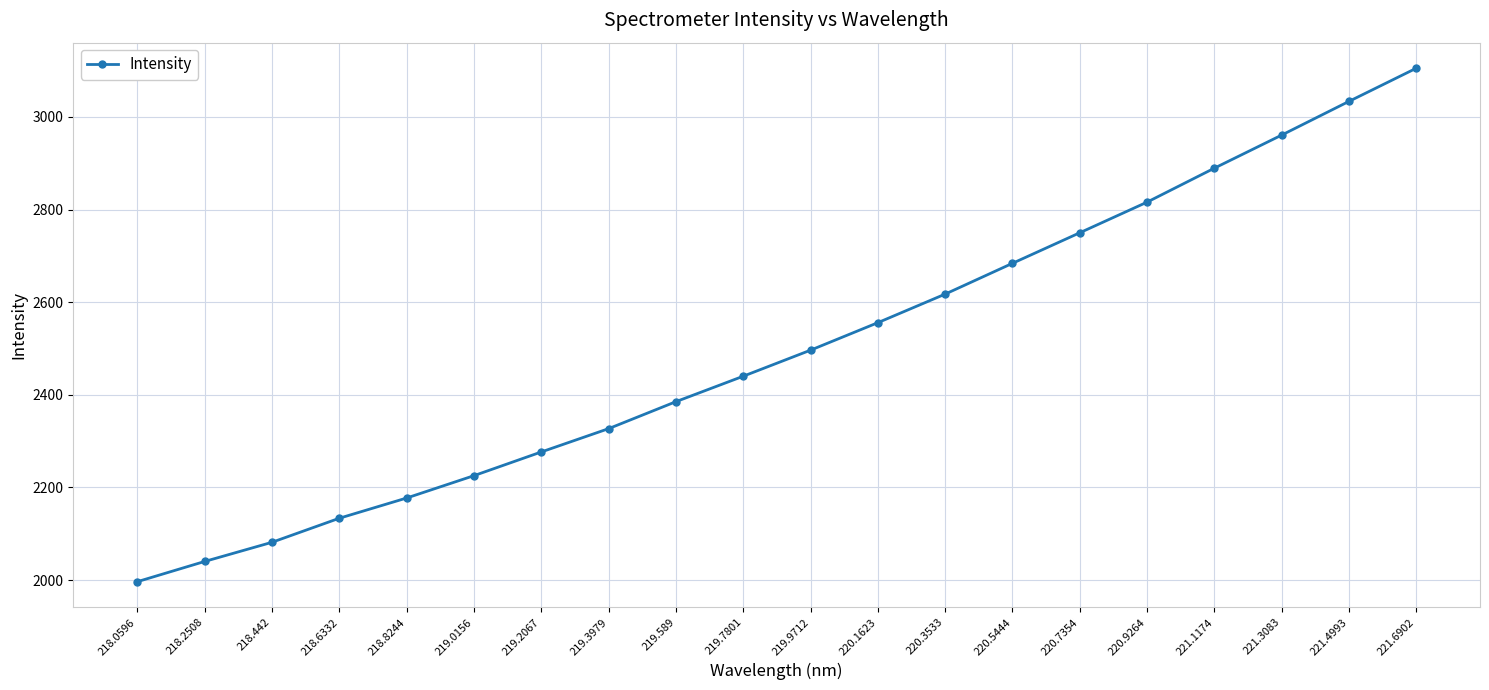

What is the label of the 9th point from the right?

220.1623